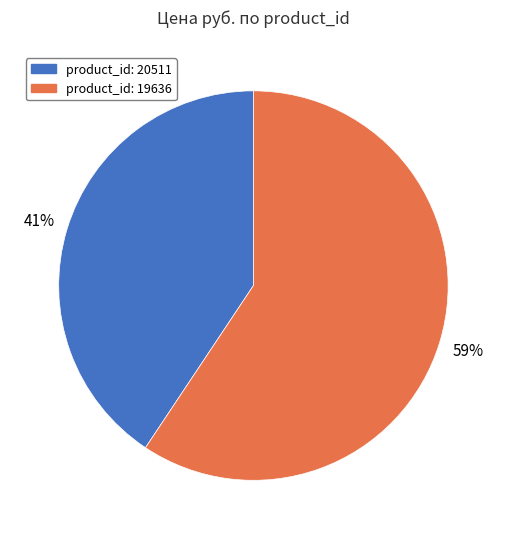

How many segments does this pie chart have?

2